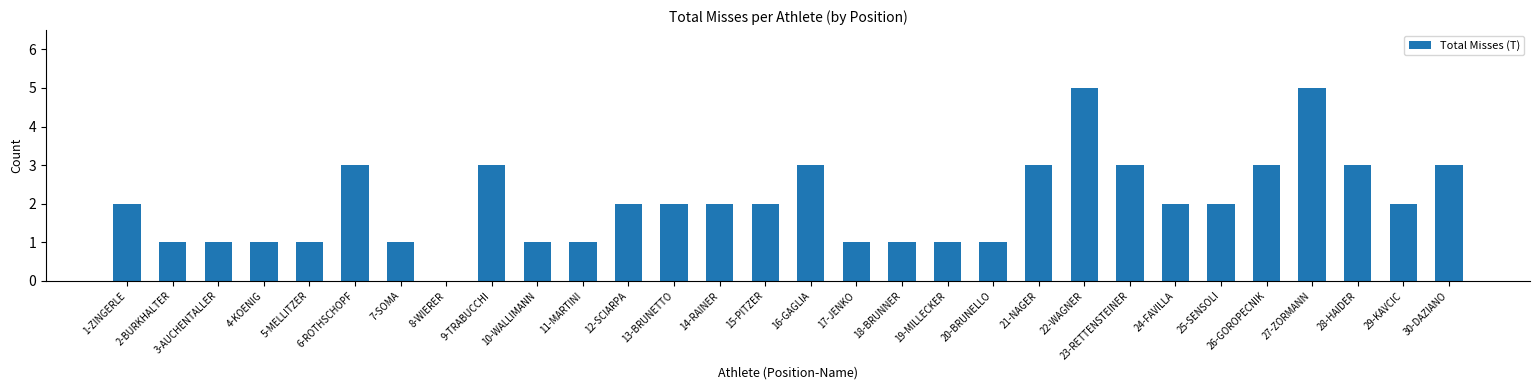

Between 1-ZINGERLE and 3-AUCHENTALLER, which is larger?

1-ZINGERLE